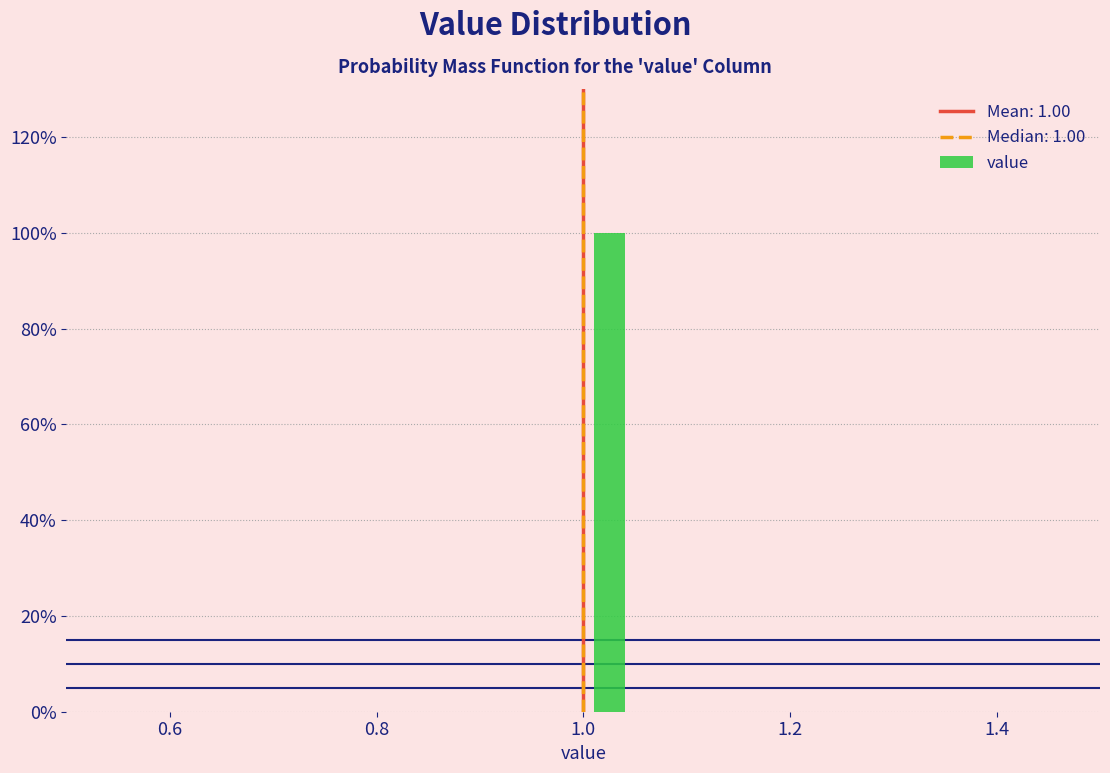

Read against the x-axis, roughly where is the centre of the tallest bar?

1.02